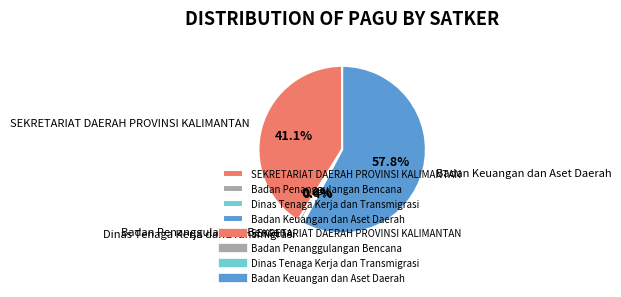

What percentage is NOT represented by SEKRETARIAT DAERAH PROVINSI KALIMANTAN?

58.9%